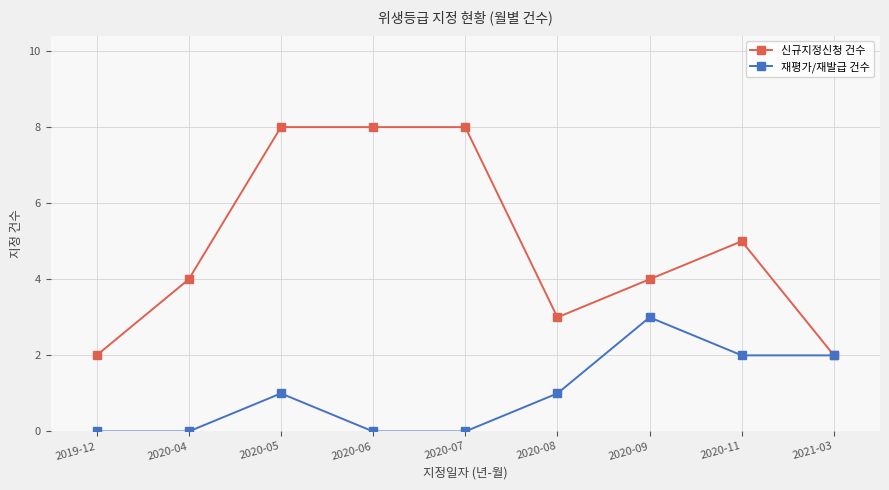

What is the sum of all 신규지정신청 건수 values?

44